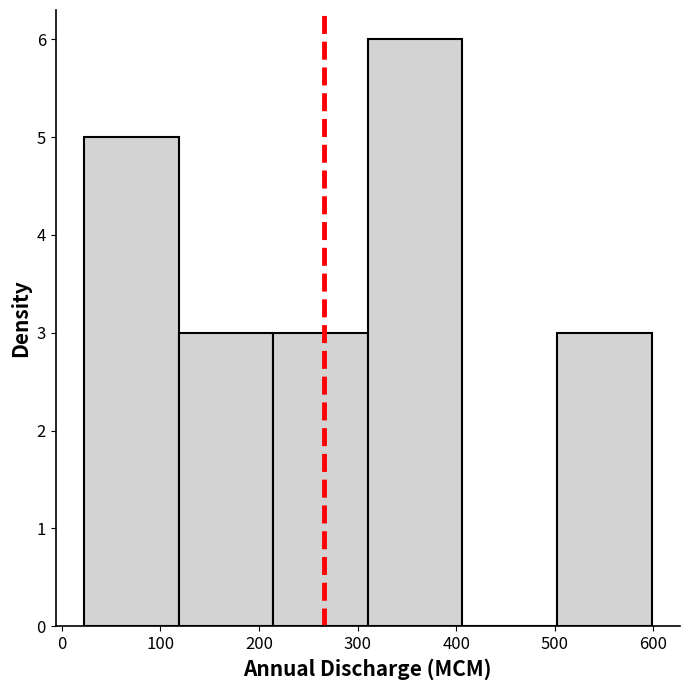

Which range on the x-axis has the tallest bar?

310 to 410